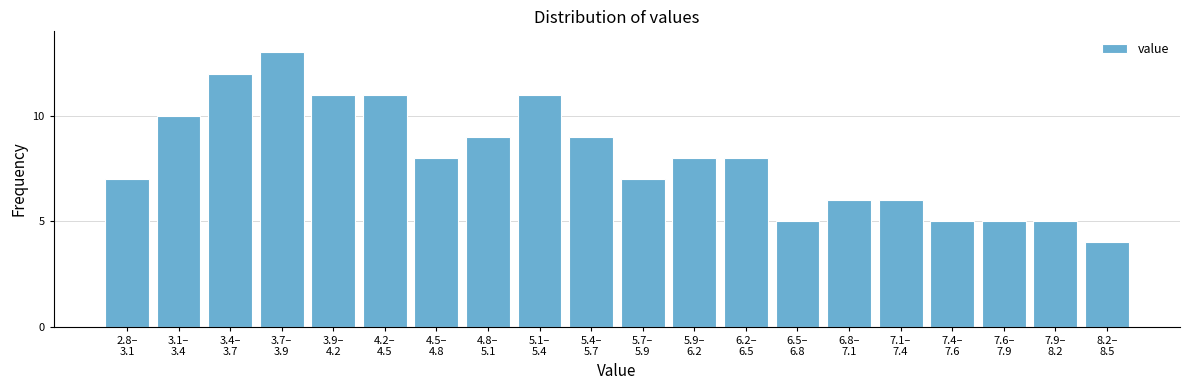

Reading left to right, extract all data points from this chart.

7	10	12	13	11	11	8	9	11	9	7	8	8	5	6	6	5	5	5	4